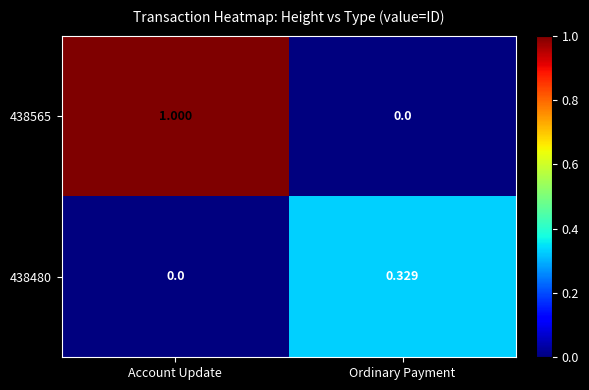

Rank the series by their maximum value, from highest to lowest.

438565, 438480